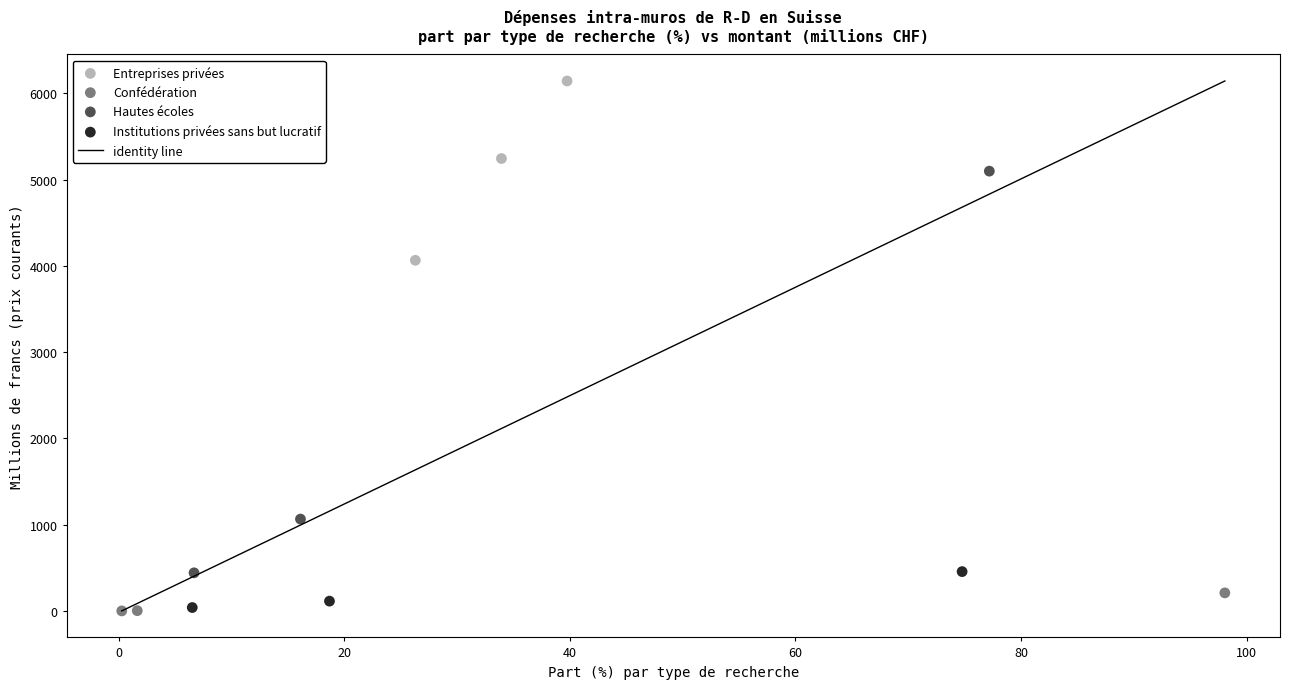

Which series has the widest spread of Y values?

Hautes écoles